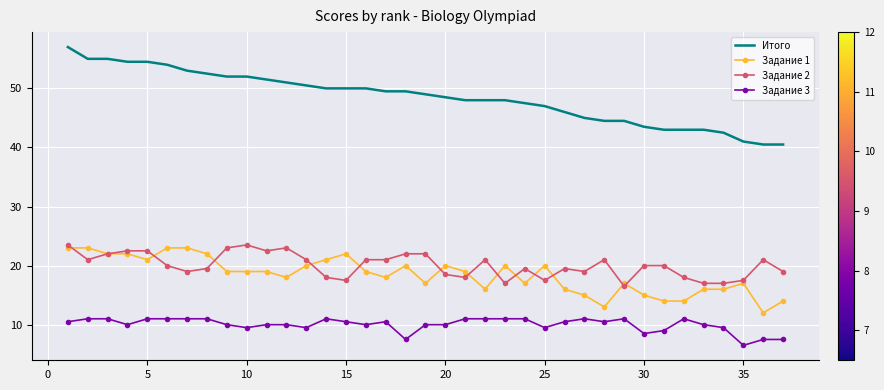

What are all the series names shown in the legend?

Итого, Задание 1, Задание 2, Задание 3